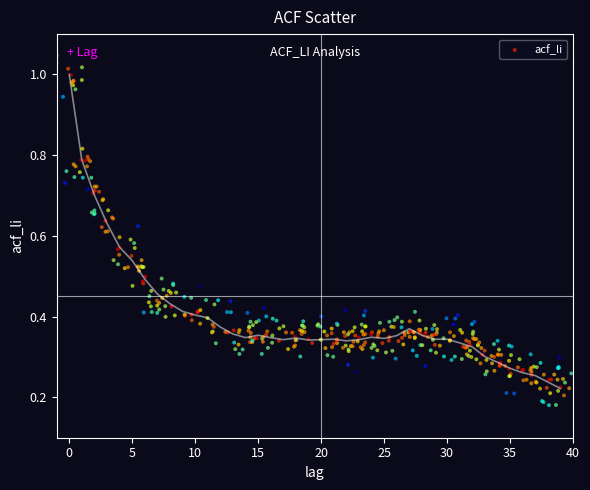

What is the range of X values (max minus min)?

40.9